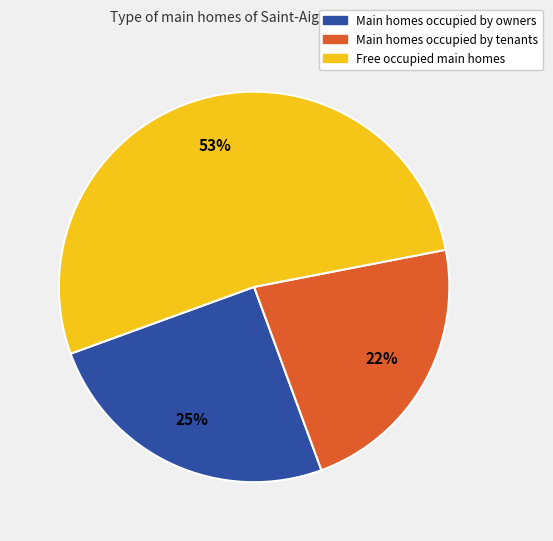

To the nearest percent, what is the average slice percentage?

33%